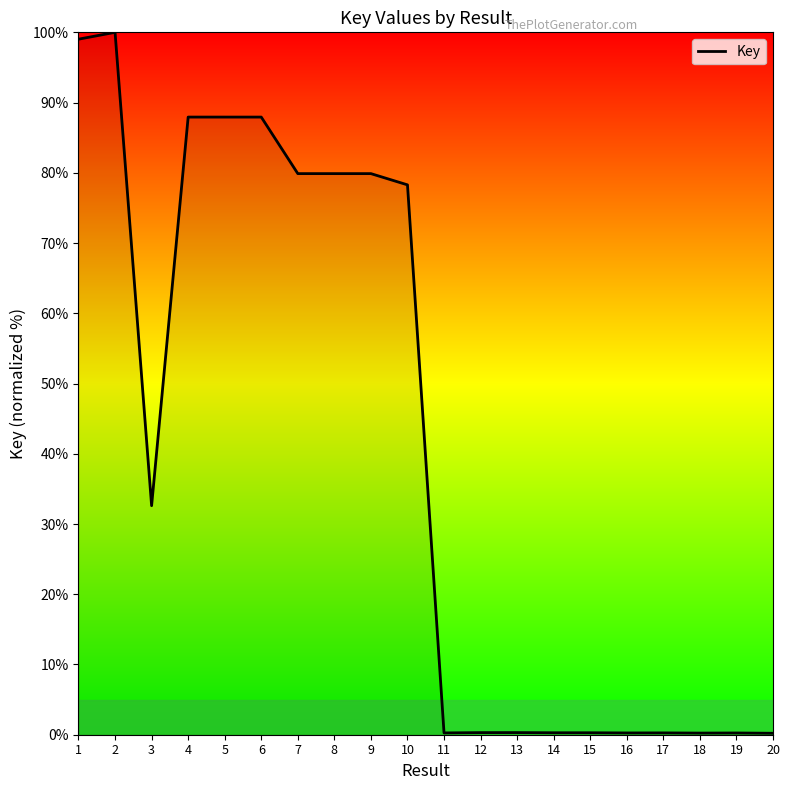

What is the change in value from 2 to 15?

-99.7